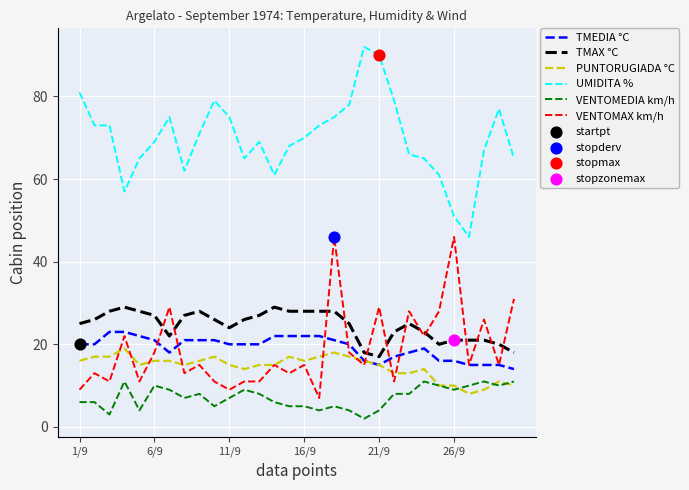

True or false: VENTOMAX km/h and VENTOMEDIA km/h intersect in this chart.

False